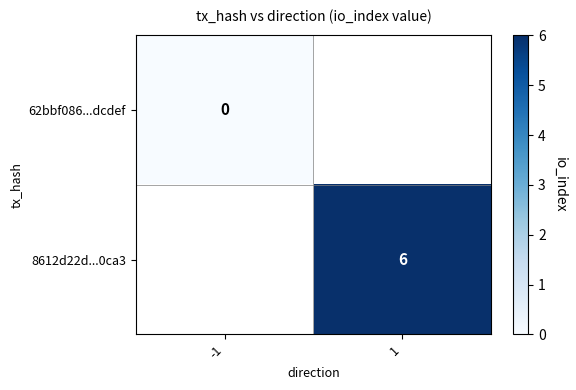

At how many categories does at least one series exceed 5?

1